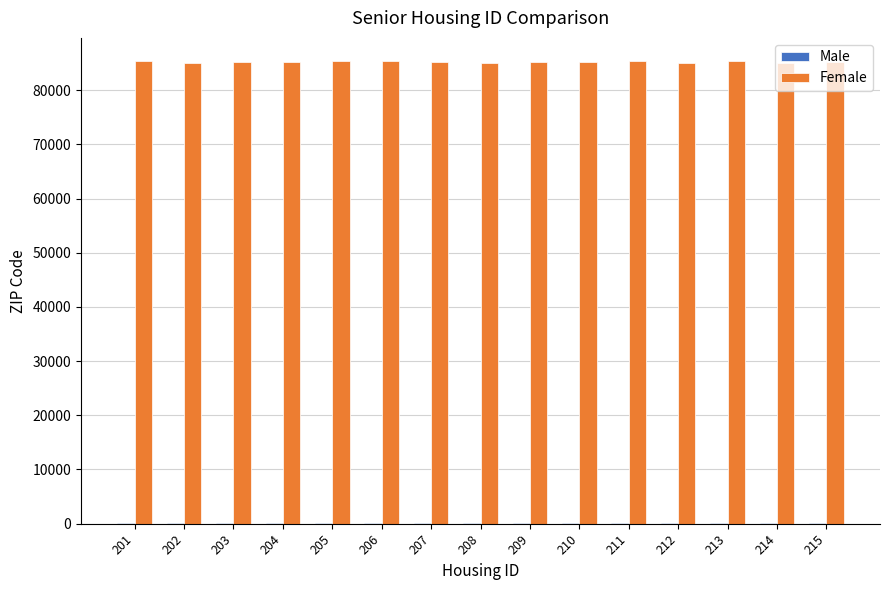

What is the greatest value displayed?

85382